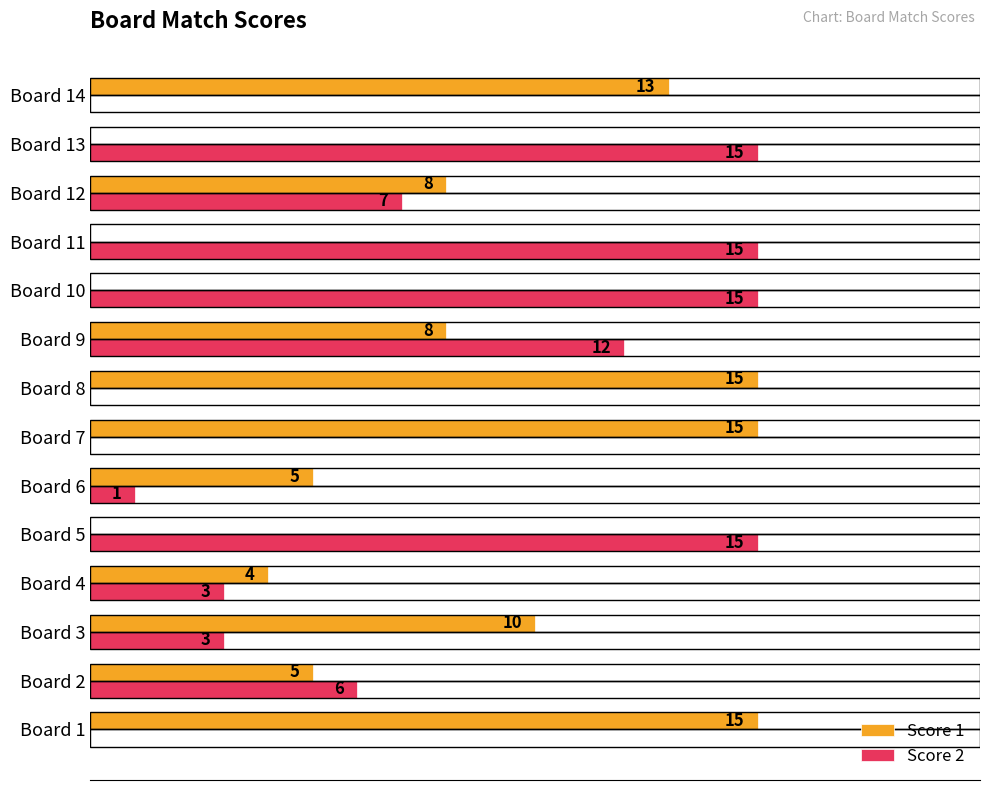

What are all the series names shown in the legend?

Score 1, Score 2